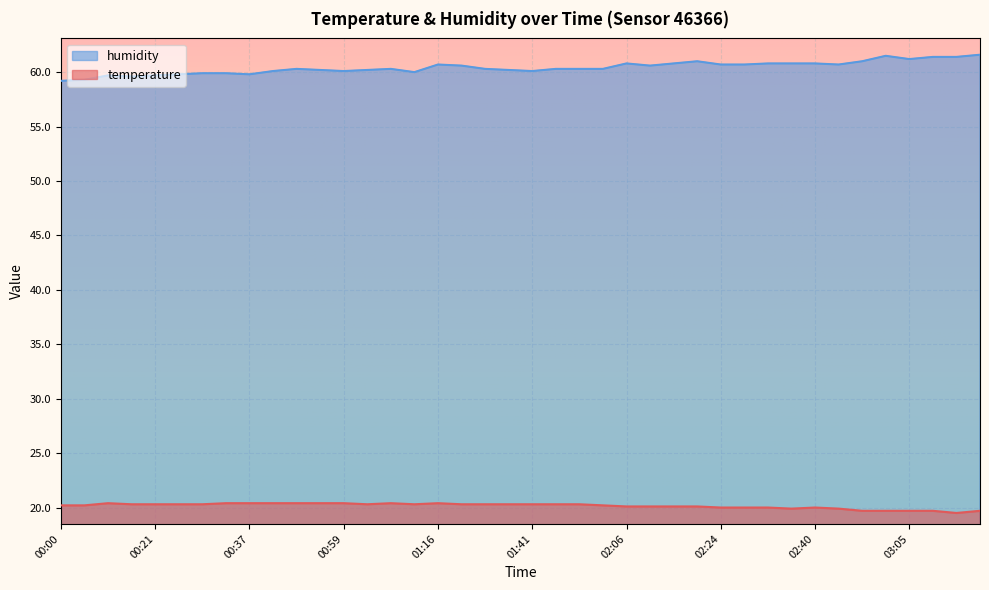

What is the total value across all series at 00:00?

79.4